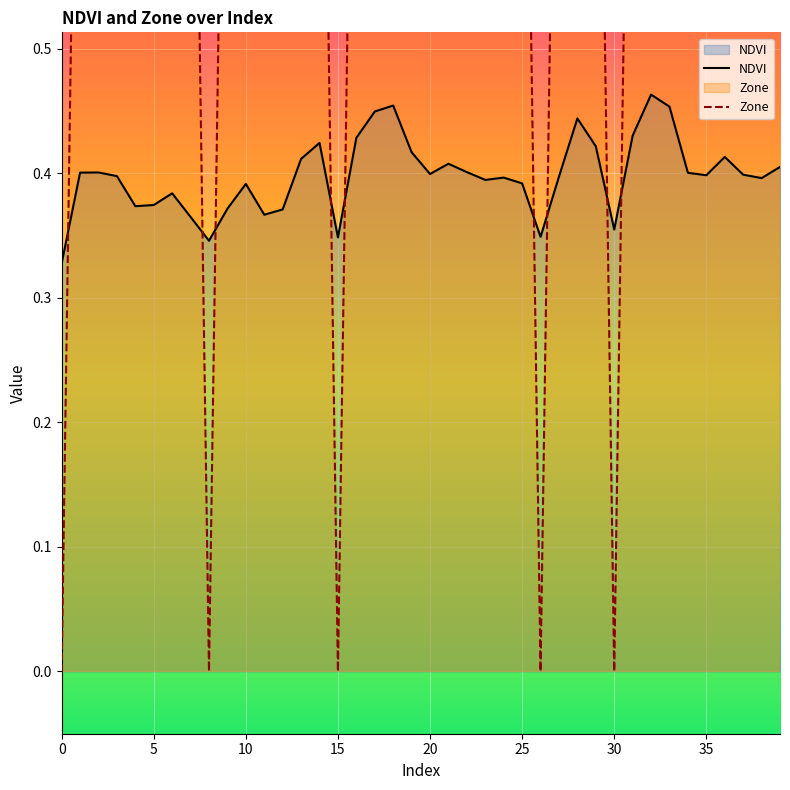

What are all the series names shown in the legend?

NDVI, Zone